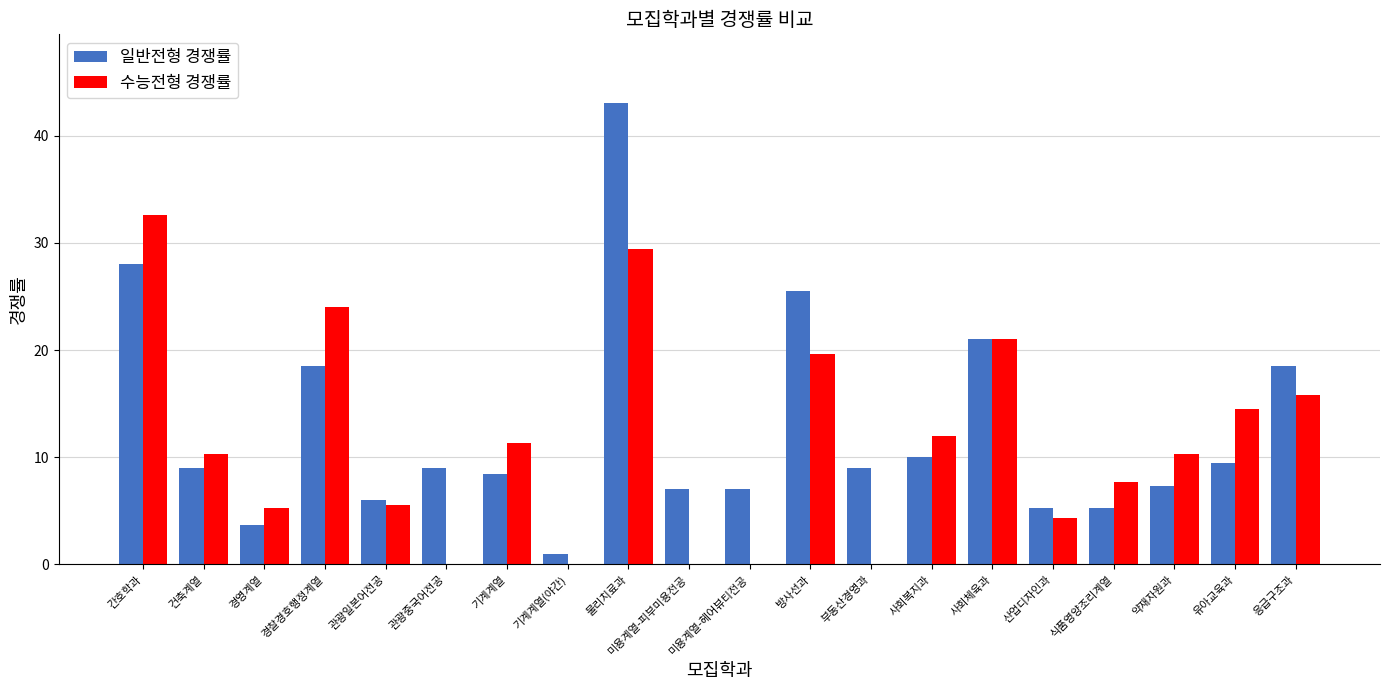

Does the chart contain stacked bars?

No